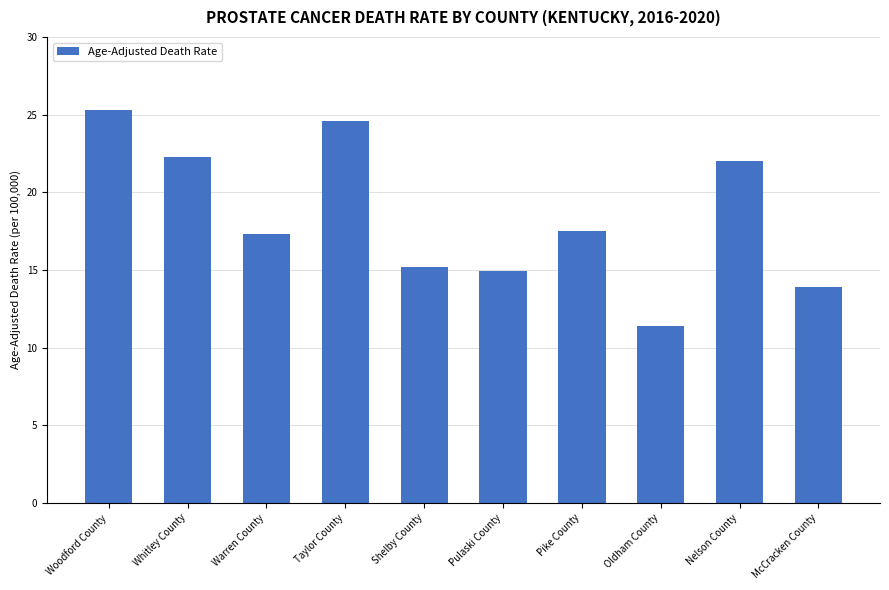

How many values are below 17?

4